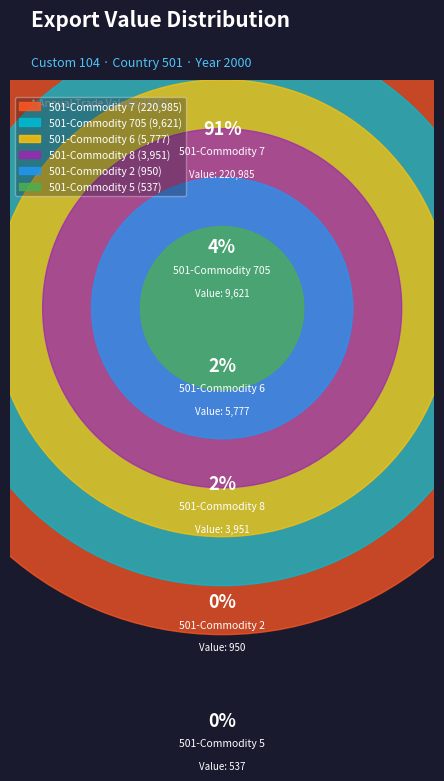

To the nearest percent, what percentage of the pie is 501-Commodity 705?

4%